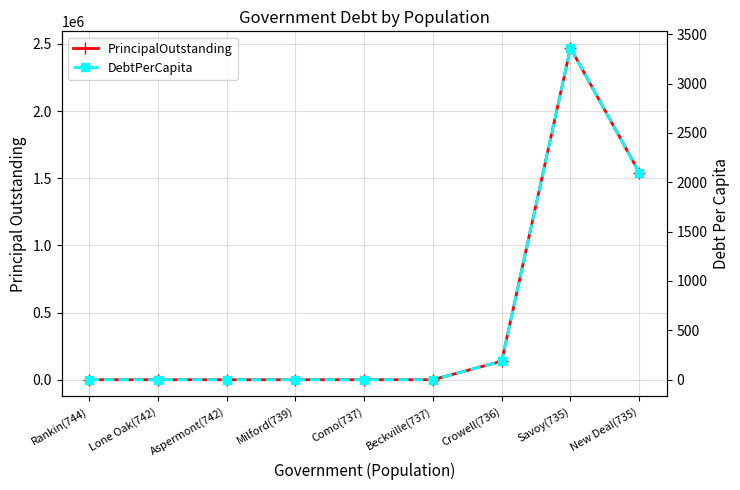

Reading left to right, extract all data points from this chart.

PrincipalOutstanding: 0.0	0.0	0.0	0.0	0.0	0.0	138000.0	2470000.0	1542000.0
DebtPerCapita: 0.0	0.0	0.0	0.0	0.0	0.0	187.5	3360.5	2098.0